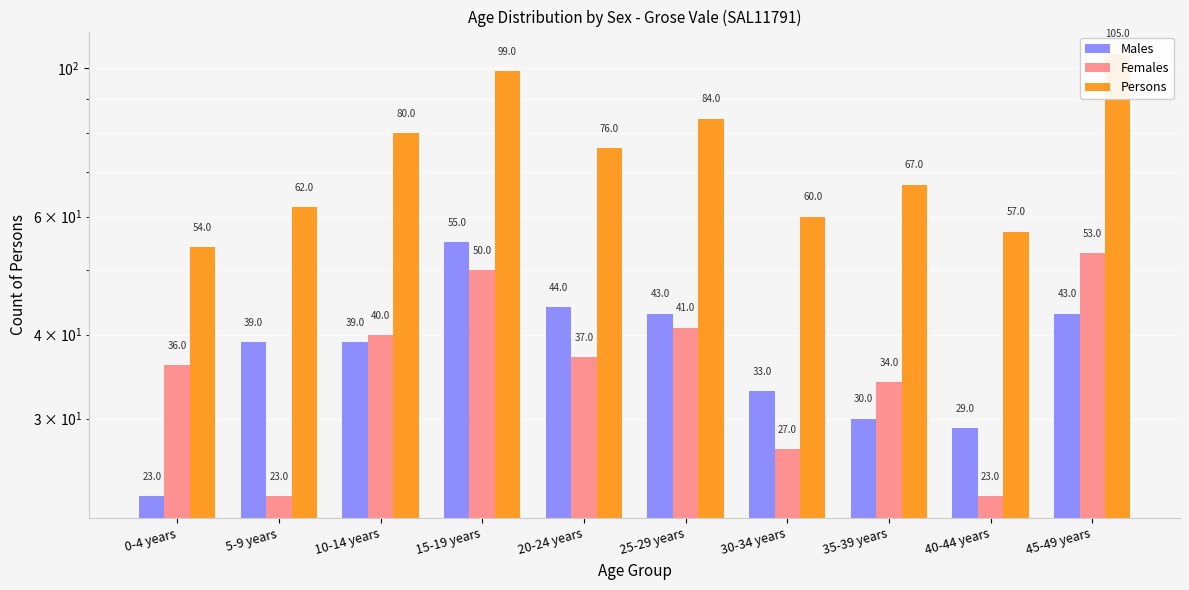

What is the label of the 9th bar from the right?

5-9 years